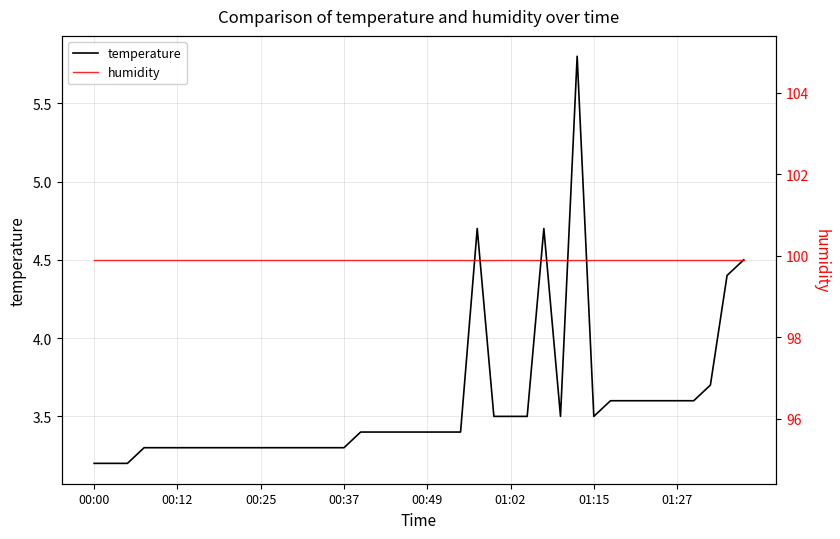

Does the chart display data point markers on the line(s)?

No